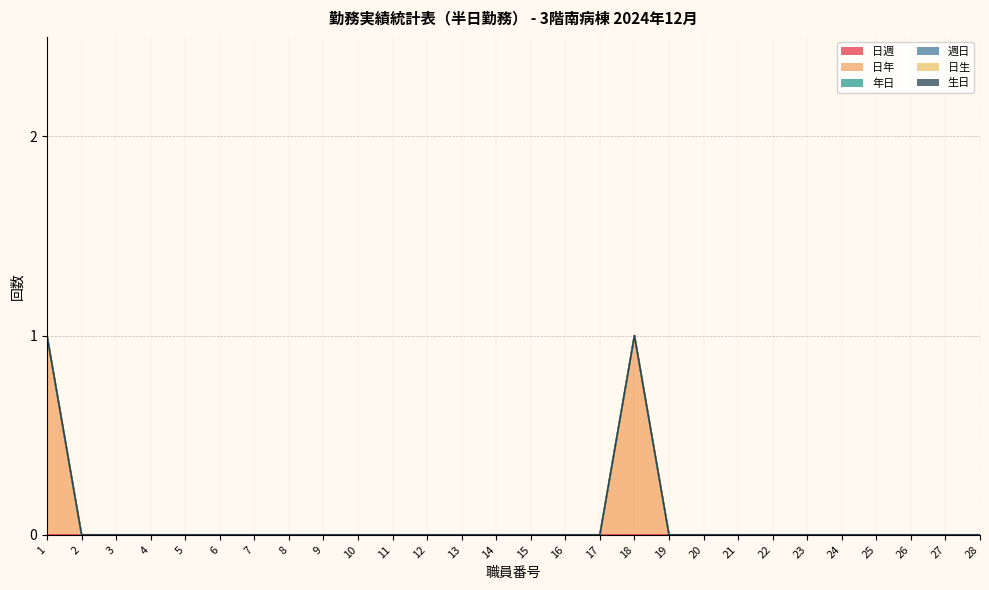

Does the chart have visible grid lines?

Yes